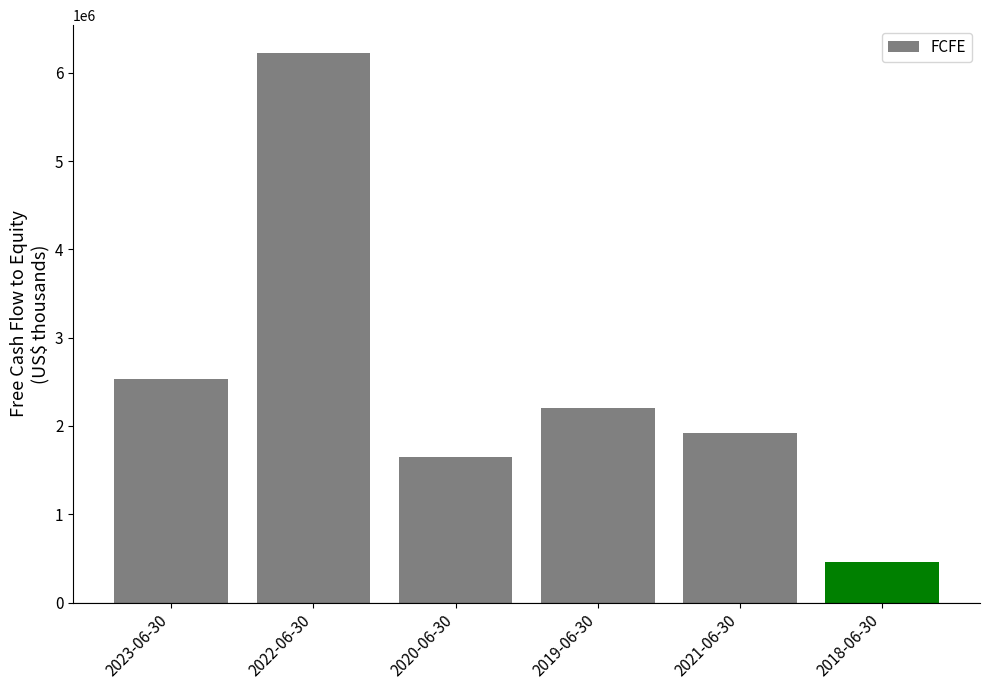

Reading right to left, extract all data points from this chart.

464602	1923741	2203445	1646974	6227791	2534449